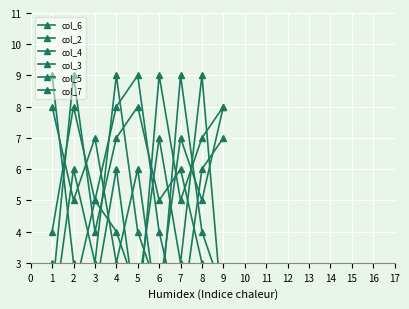

Where does the col_3 series first go above 4?

2